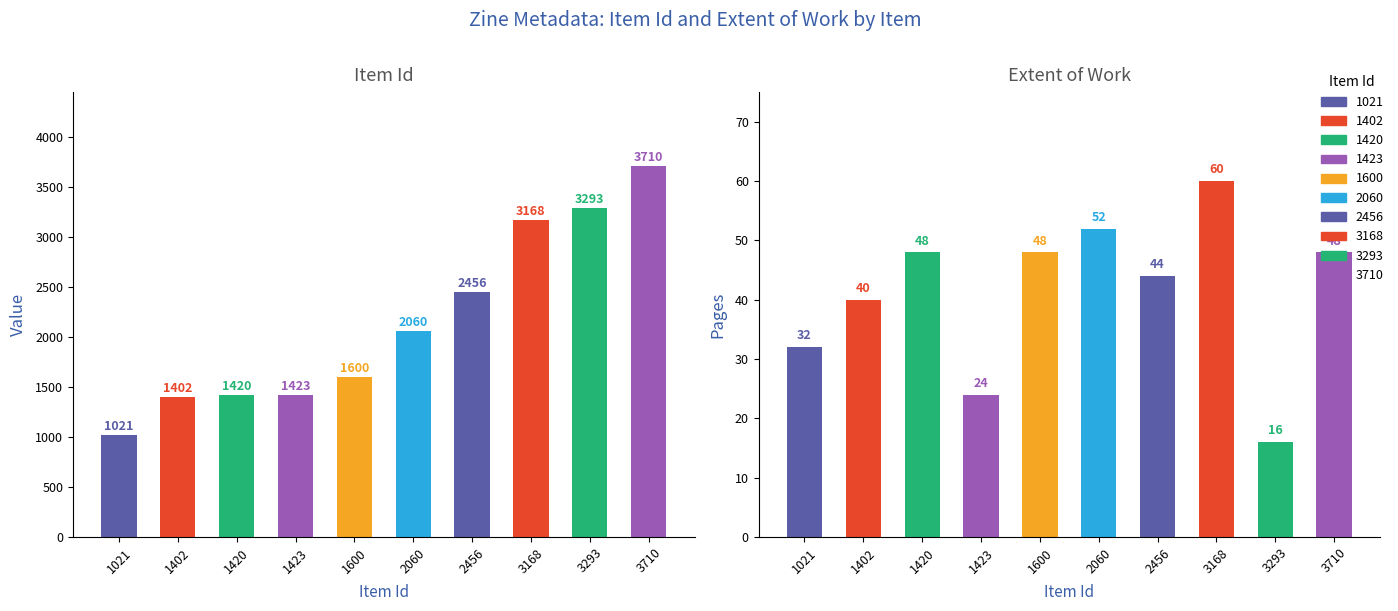

At how many categories does at least one series exceed 3438?

1